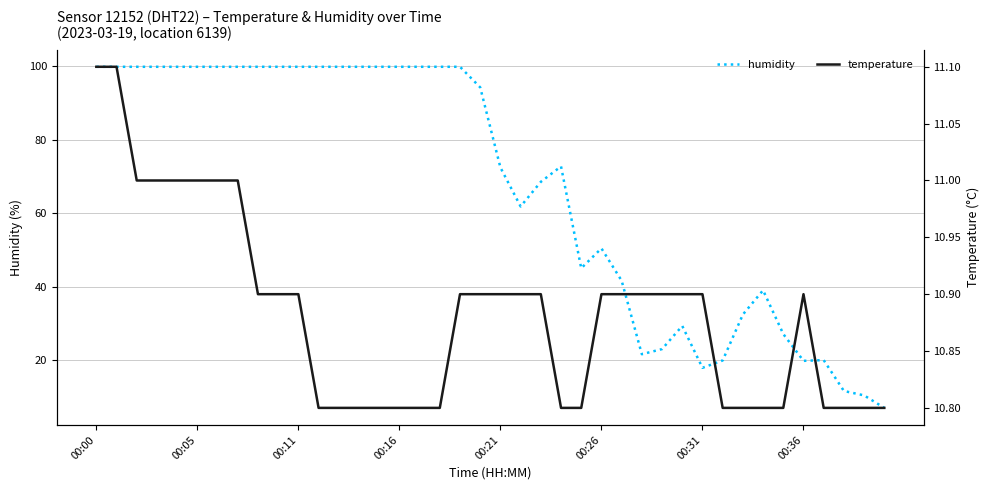

What is the sum of the humidity values at 24 and 29?

74.5